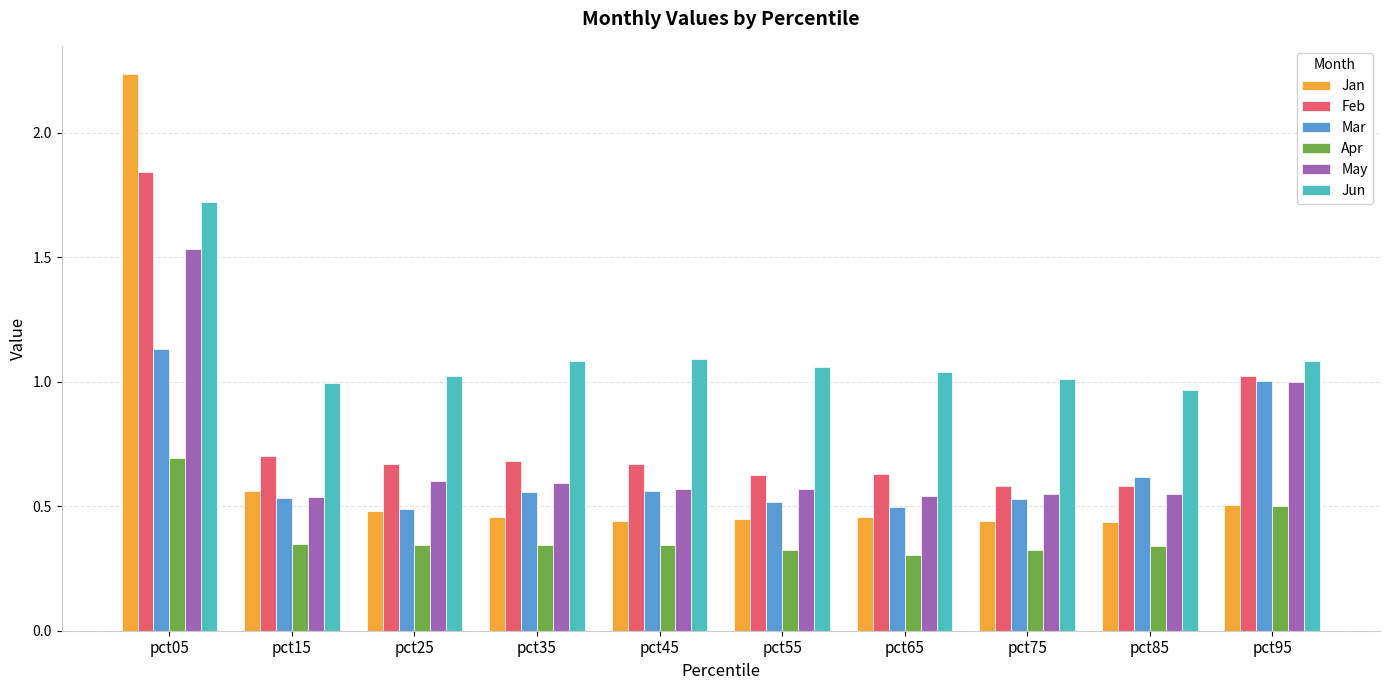

Which series changed the most between pct35 and pct95?

Mar